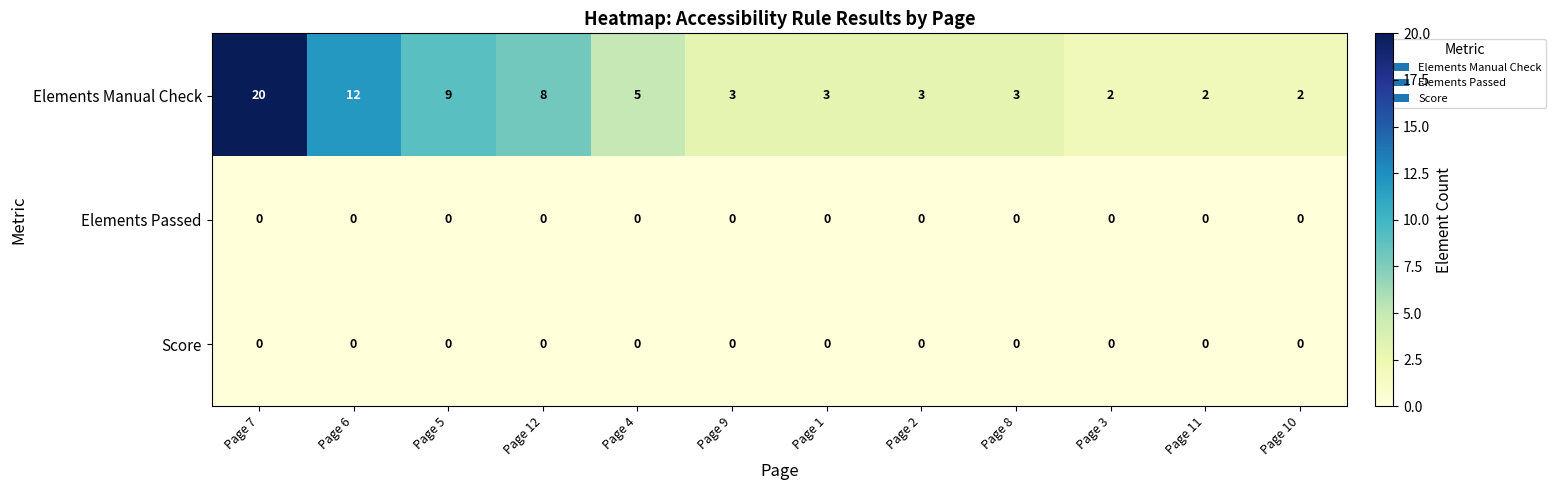

What is the difference between the maximum and minimum values in the Elements Manual Check series?

18